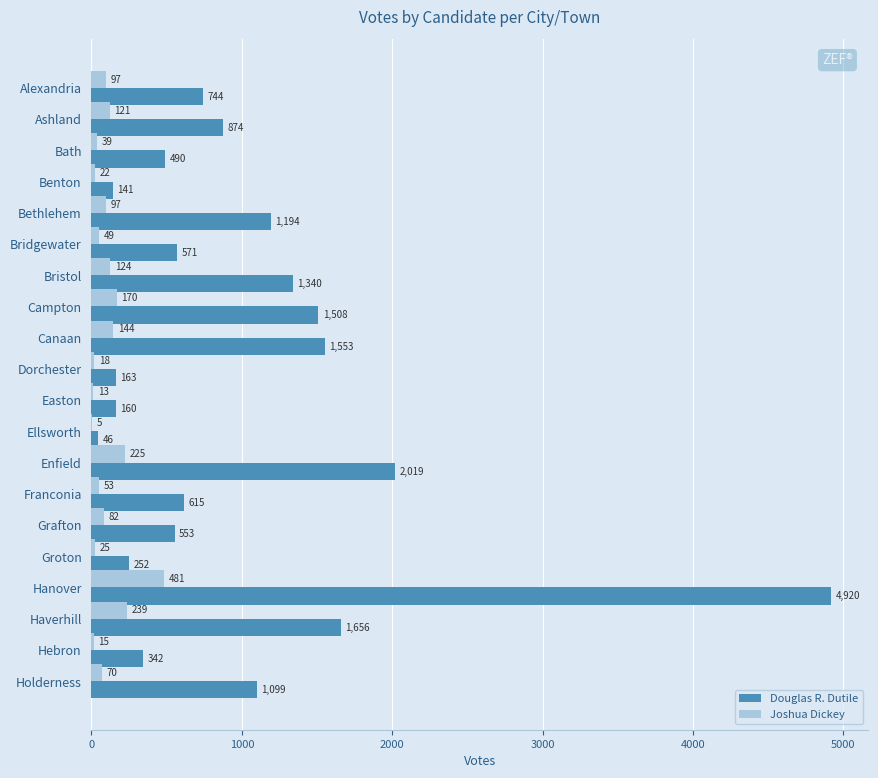

True or false: Douglas R. Dutile has a value of 1656 at Haverhill.

True